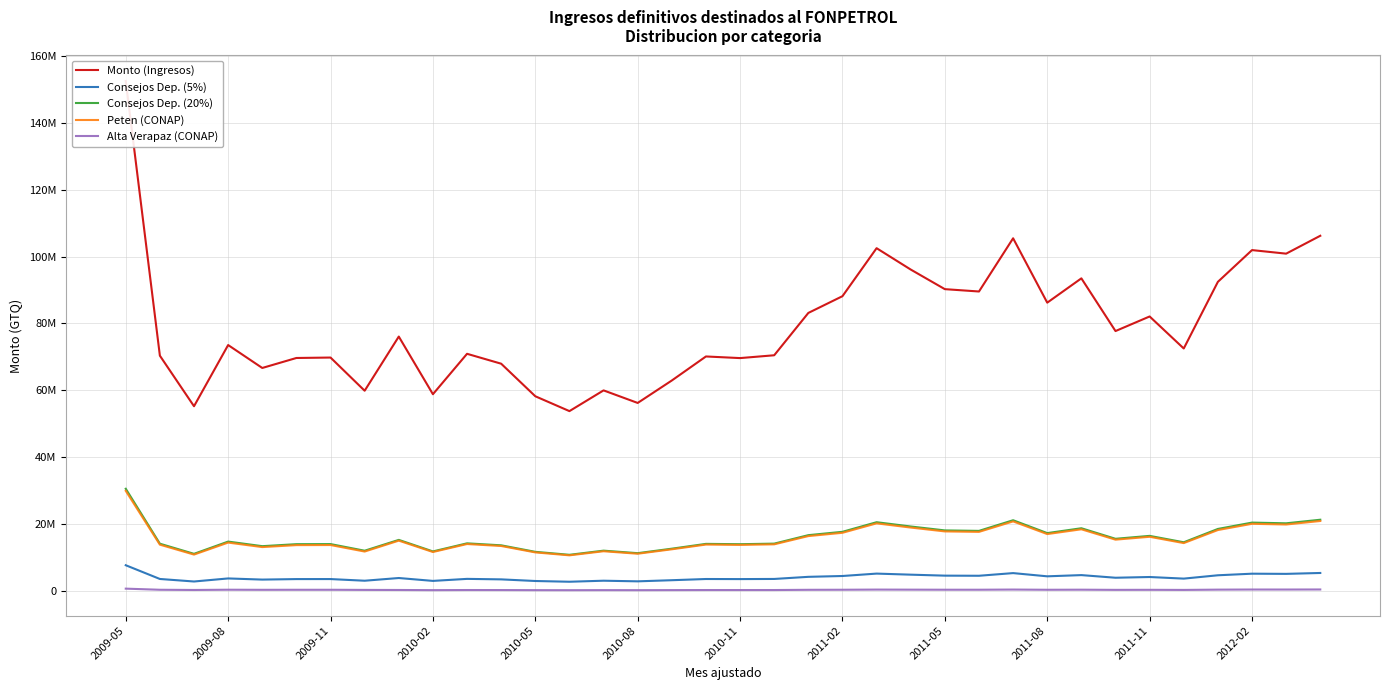

At which label does Alta Verapaz (CONAP) reach its peak?

2009-05